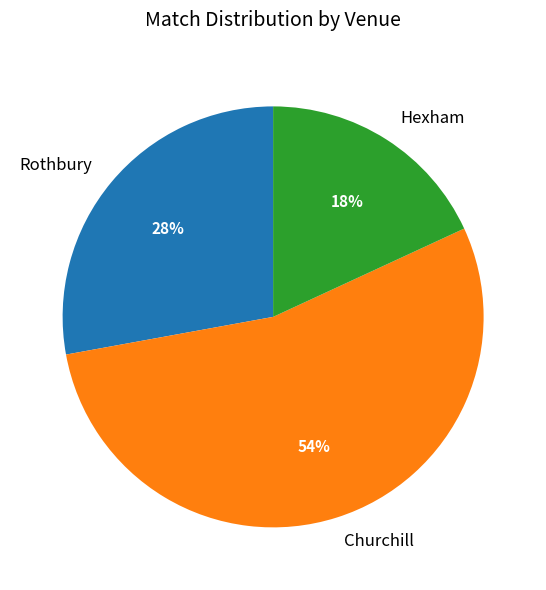

Count the number of slices in the pie.

3